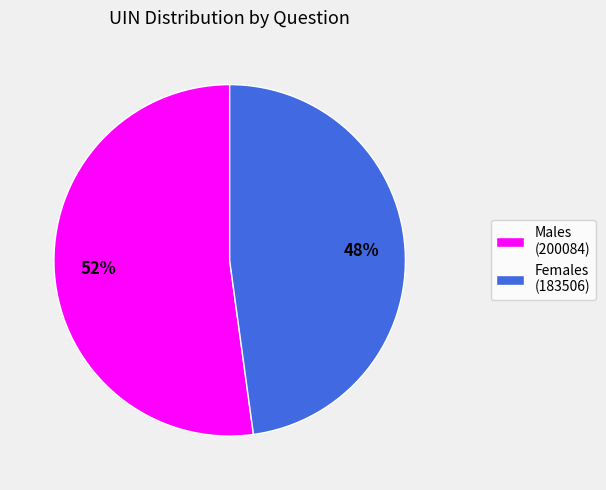

What percentage is the Males (200084) slice, to the nearest percent?

52%